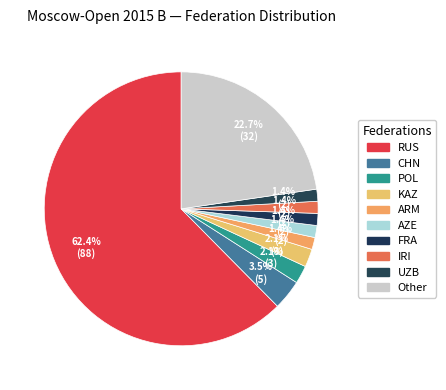

Does CHN account for over 50% of the chart?

No